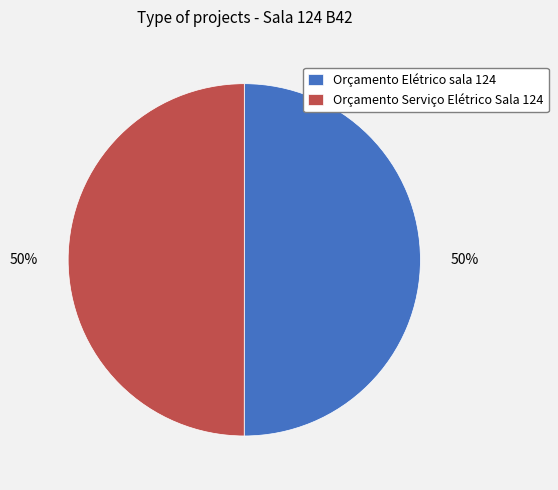

To the nearest percent, what percentage of the pie is Orçamento Serviço Elétrico Sala 124?

50%